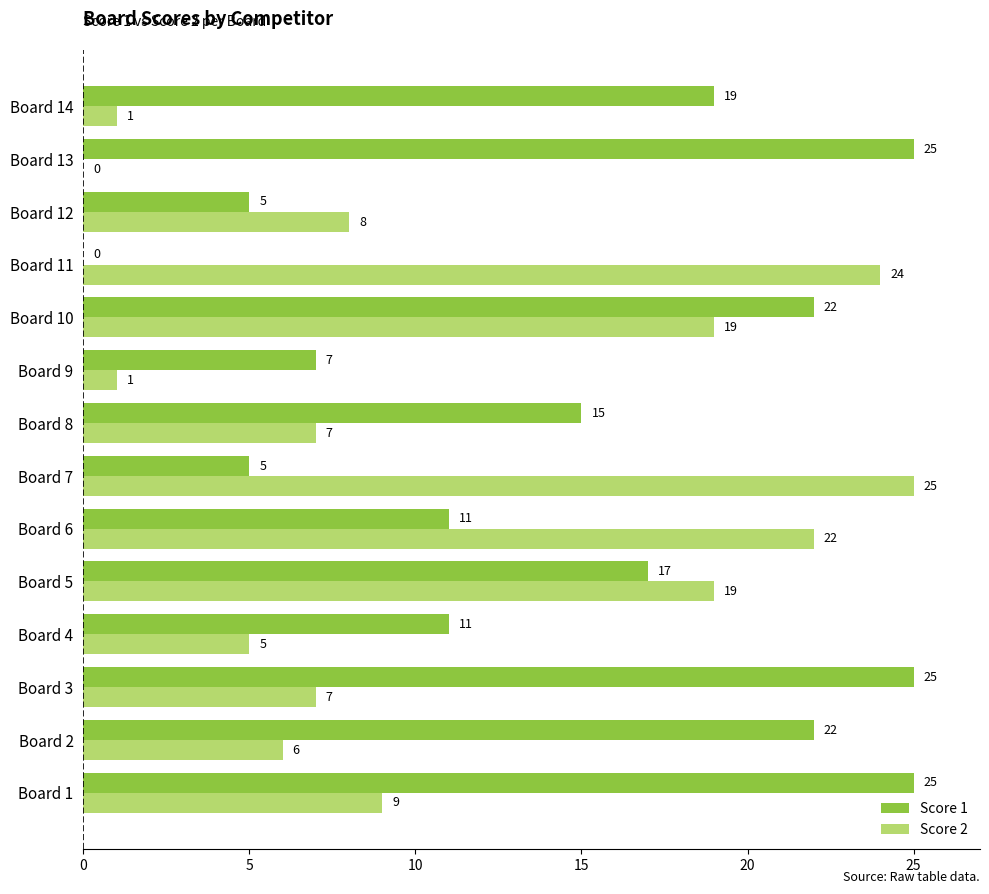

True or false: Score 1 has a value of 5 at Board 7.

True